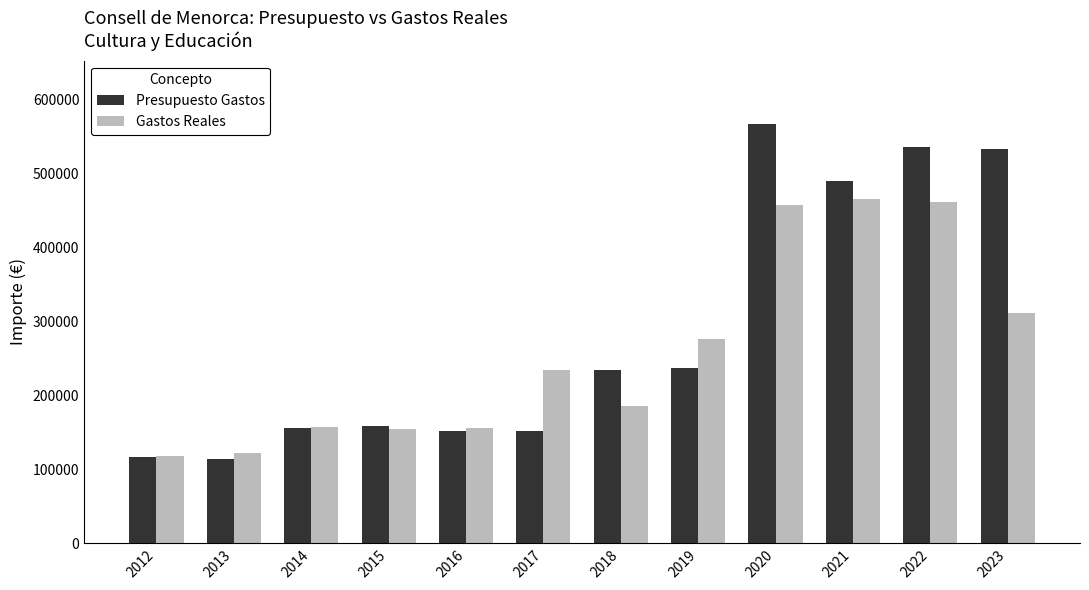

The Presupuesto Gastos series shows 309794.8 at 2019. True or false?

False